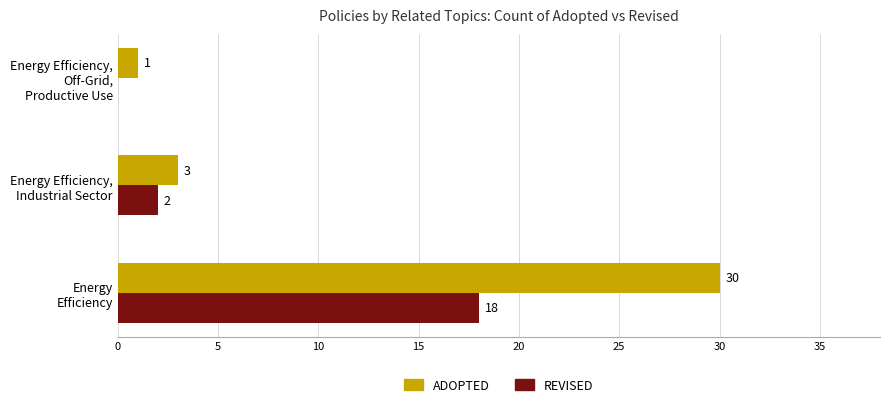

What is the maximum value shown in the chart?

30